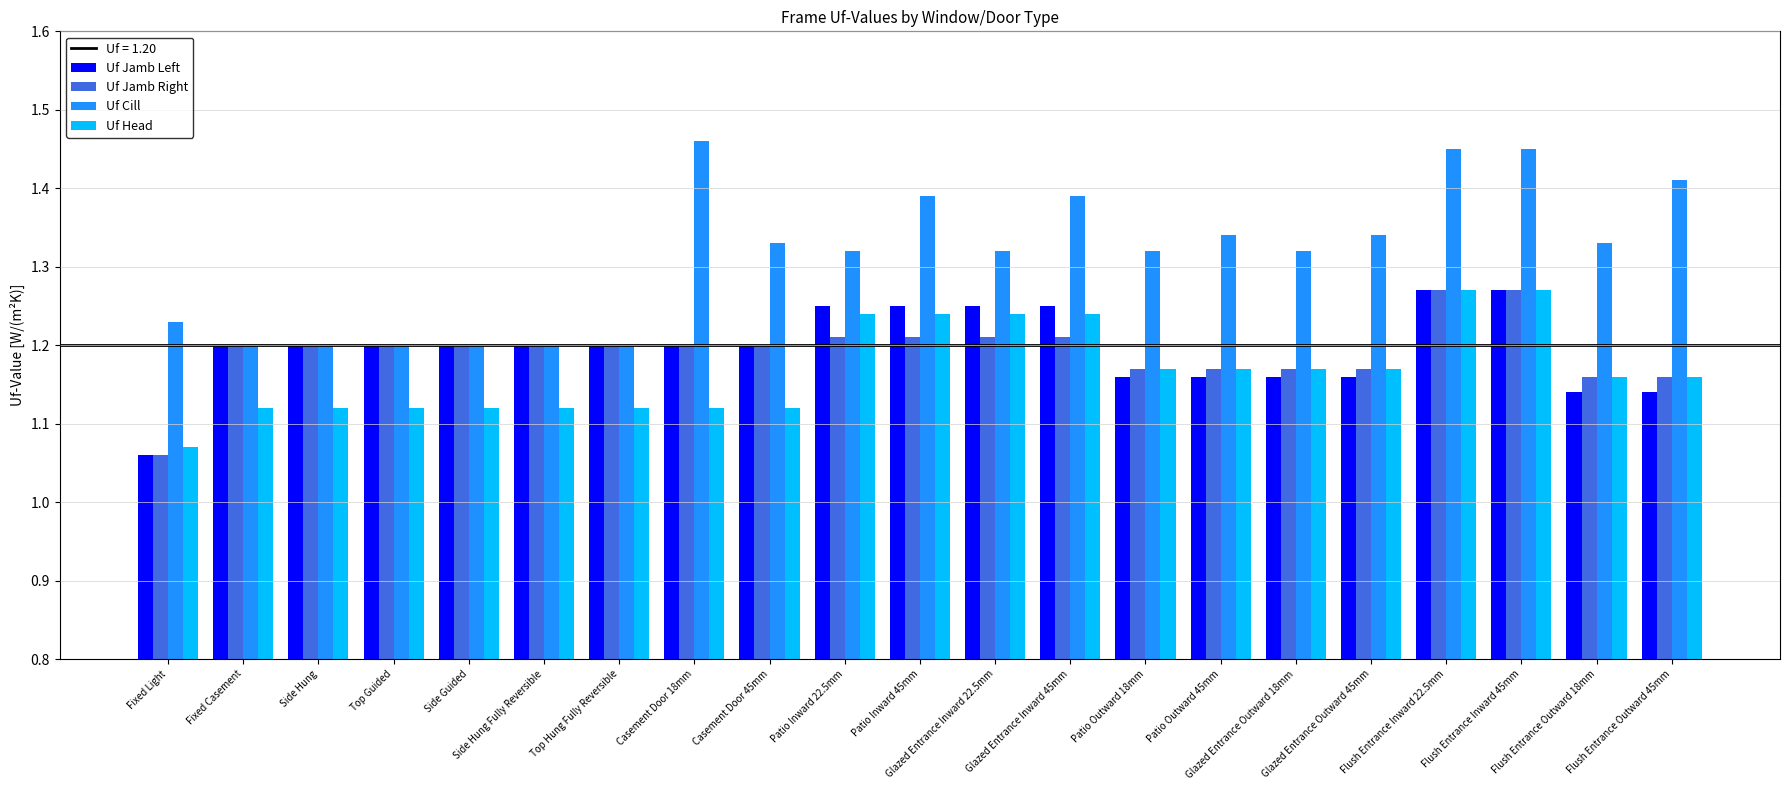

How many groups of bars are there?

21